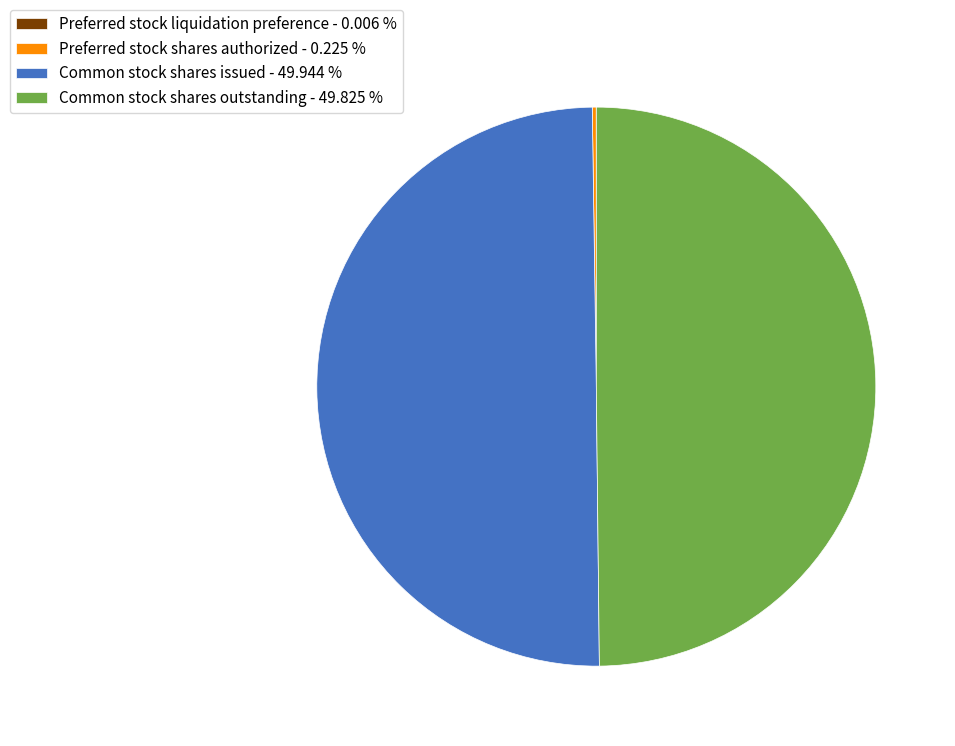

Do Common stock shares issued - 49.944 % and Common stock shares outstanding - 49.825 % together represent more than half of the pie?

Yes